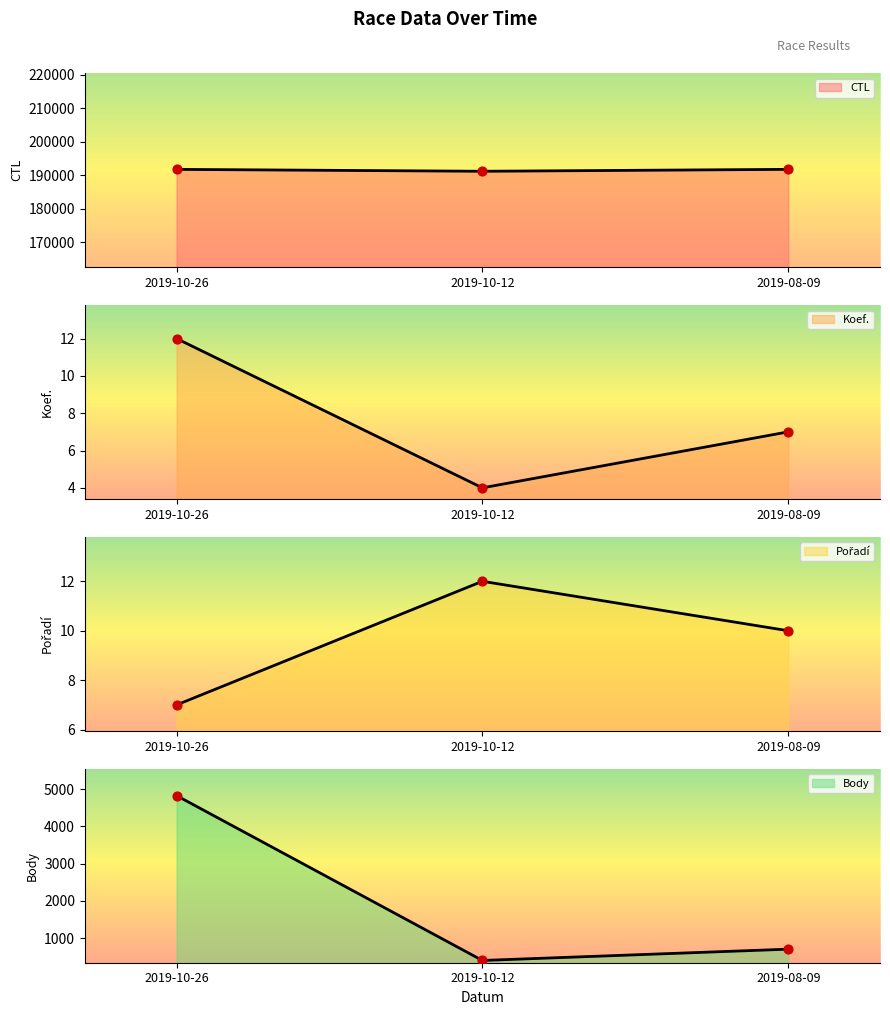

Is the value of Pořadí at 2019-10-26 greater than the value of Koef. at 2019-08-09?

No